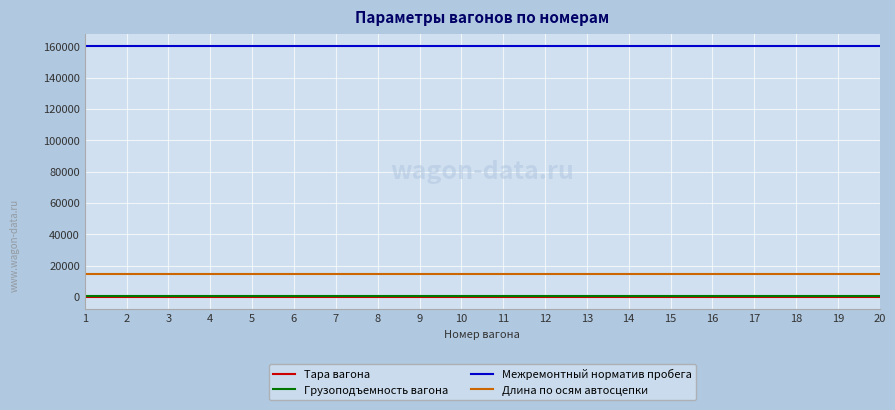

At how many categories does at least one series exceed 112831?

20